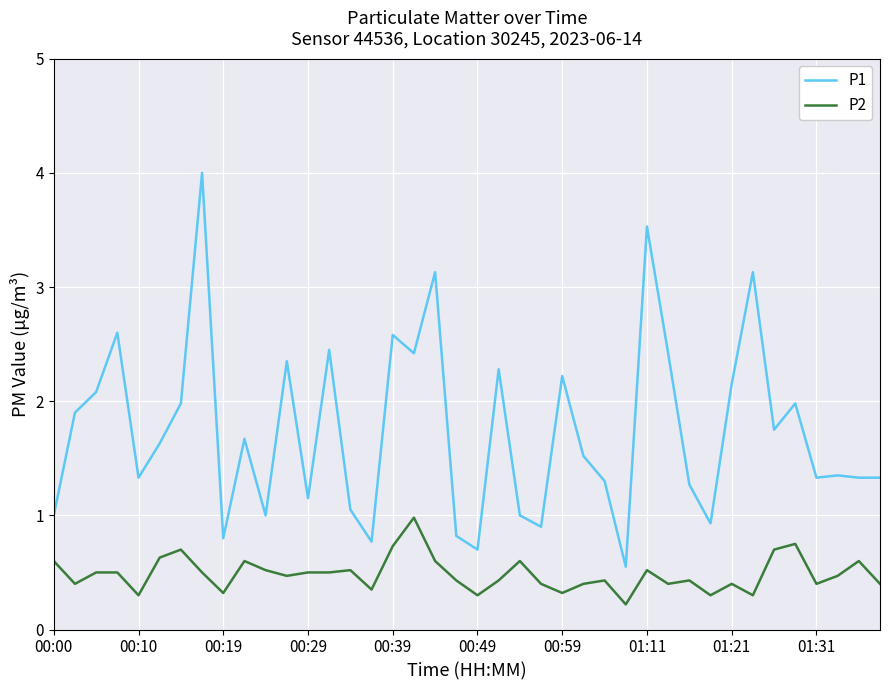

List the series in order of their overall mean, lowest first.

P2, P1